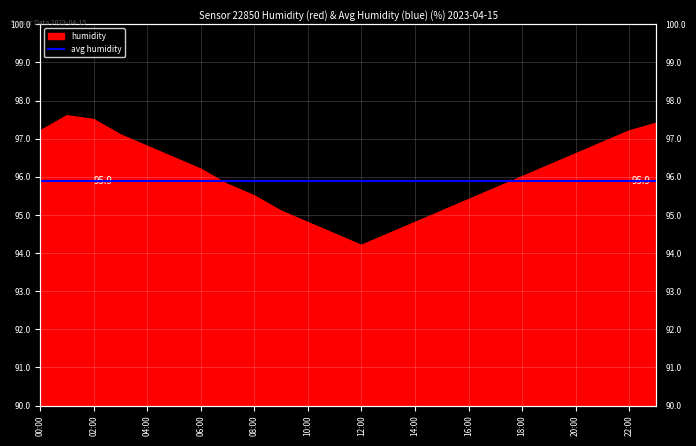

Reading left to right, transcribe all the data shown in this chart.

00:00=97.2	01:00=97.6	02:00=97.5	03:00=97.1	04:00=96.8	05:00=96.5	06:00=96.2	07:00=95.8	08:00=95.5	09:00=95.1	10:00=94.8	11:00=94.5	12:00=94.2	13:00=94.5	14:00=94.8	15:00=95.1	16:00=95.4	17:00=95.7	18:00=96.0	19:00=96.3	20:00=96.6	21:00=96.9	22:00=97.2	23:00=97.4